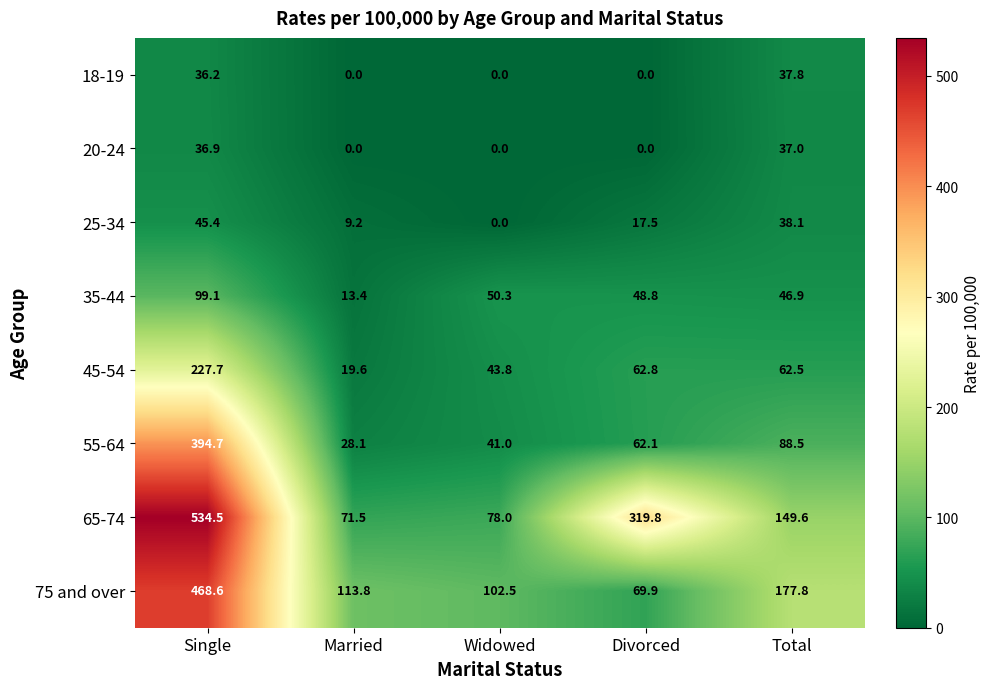

The 35-44 series shows 48.8 at Divorced. True or false?

True